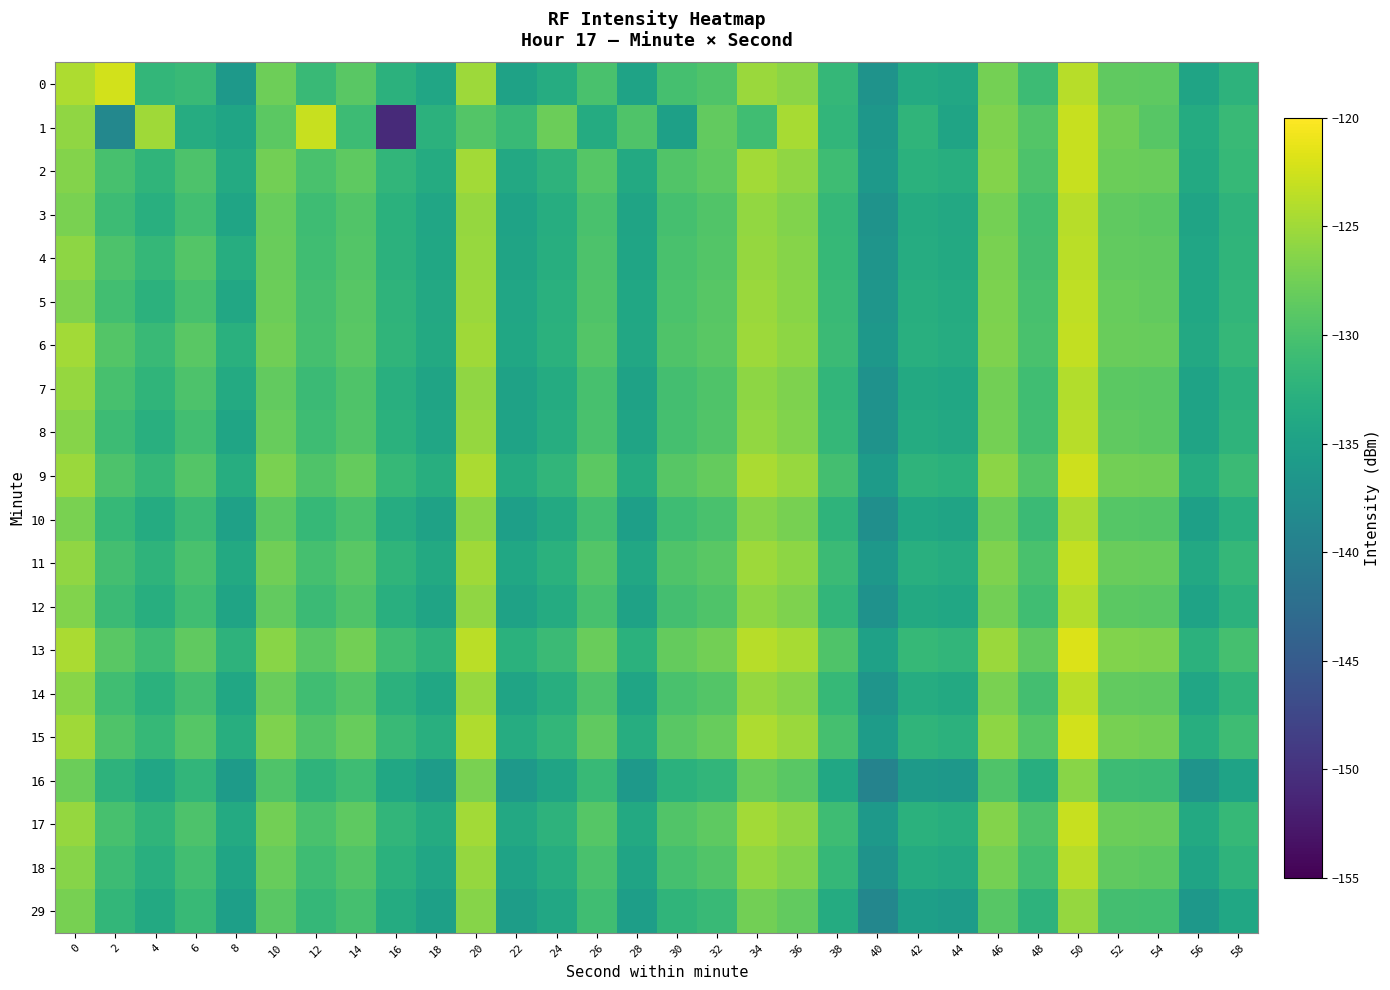

Count the number of categories in the chart.

30